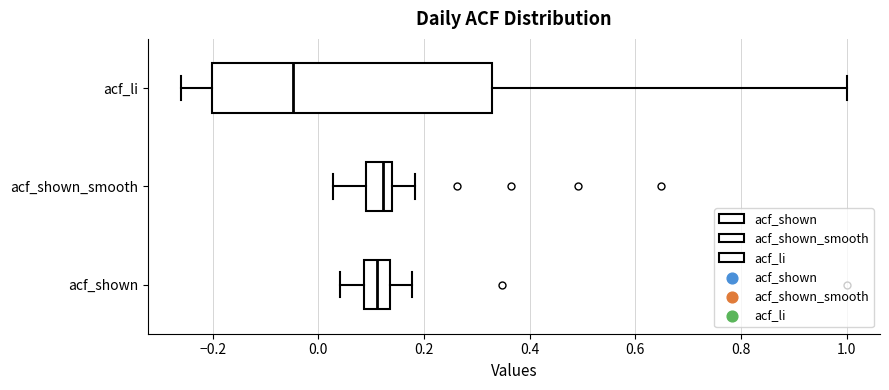

Reading bottom to top, read every box against the x-axis: the position of its median line, the range the box covers, and the ends of its whiskers. The values are not printed on the chart, so give them approximately, as read against the axis.

acf_shown: median 0.12, box 0.08 to 0.14, whiskers 0.04 to 0.18
acf_shown_smooth: median 0.12, box 0.10 to 0.14, whiskers 0.02 to 0.18
acf_li: median -0.04, box -0.20 to 0.32, whiskers -0.26 to 1.00